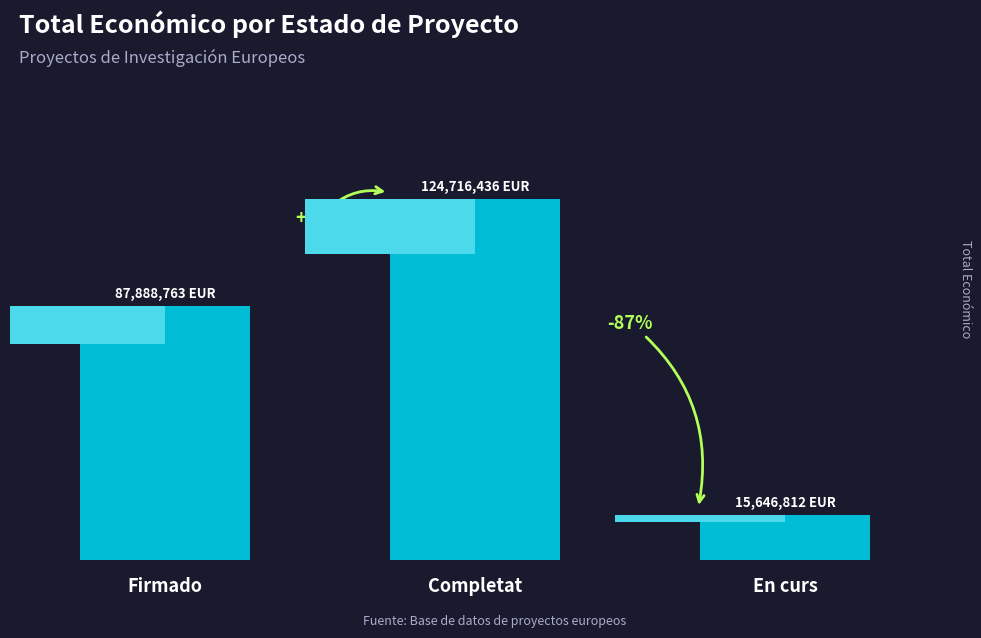

Reading left to right, list all the values displayed in this chart.

Firmado=87888763	Completat=124716436	En curs=15646812